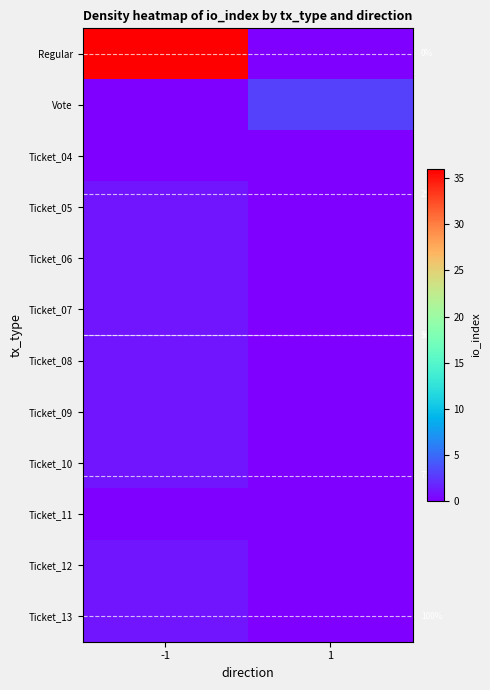

The Ticket_08 series shows 1 at -1. True or false?

True